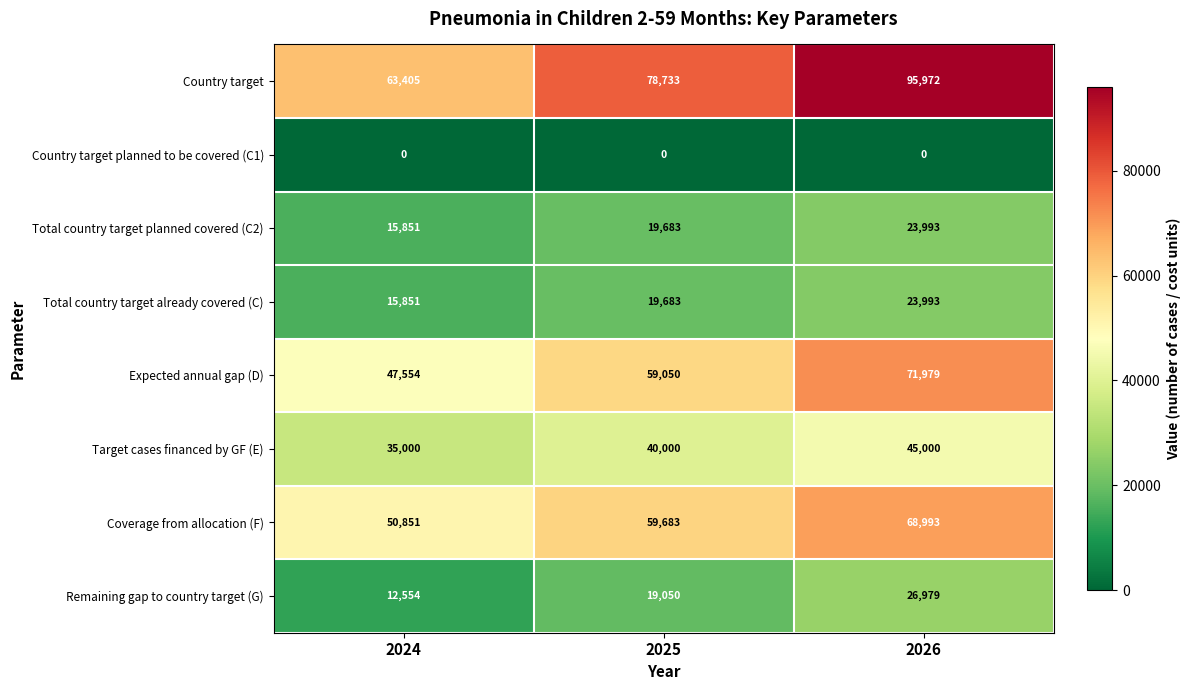

At how many categories does at least one series exceed 83330?

1